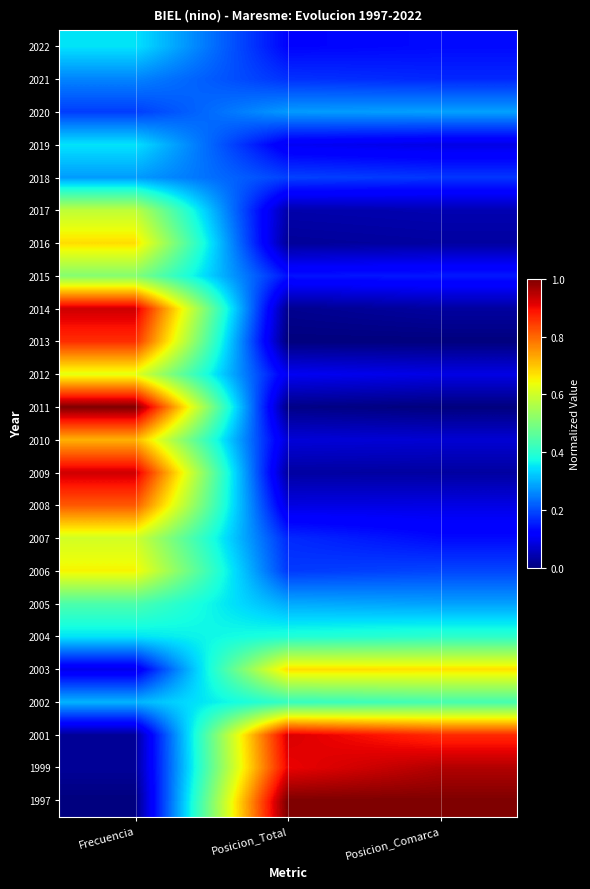

What is the spread (max minus min) of values at Frecuencia?

1.0